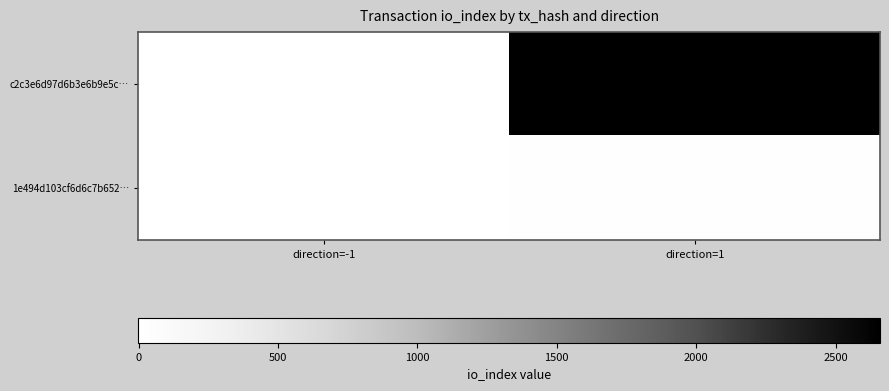

Rank the categories by 1e494d103cf6d6c7b652… value from highest to lowest.

direction=1, direction=-1